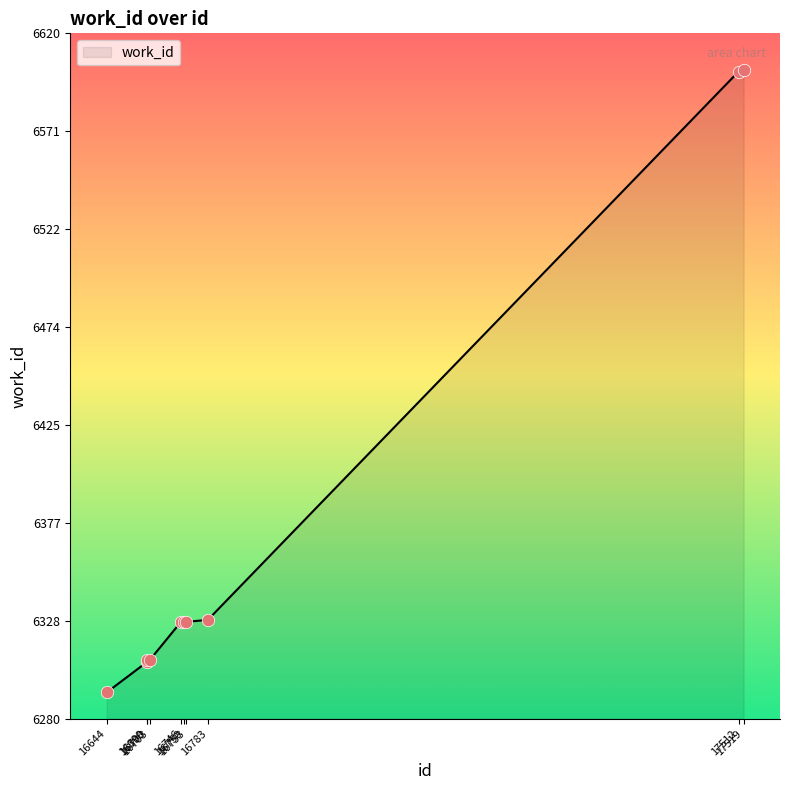

What is the difference between the maximum and minimum values?

309